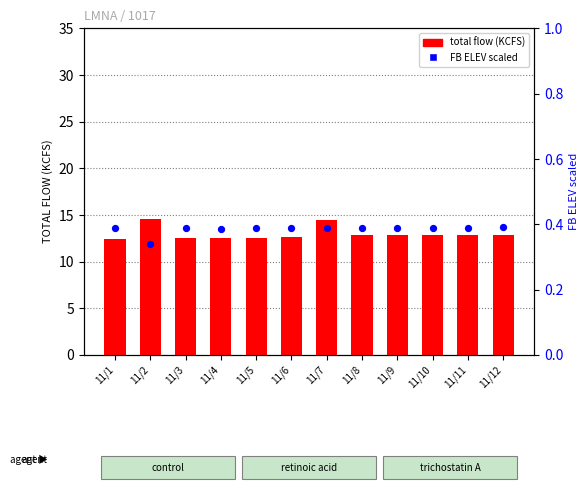

Which series reaches the maximum Y coordinate?

total flow (KCFS)